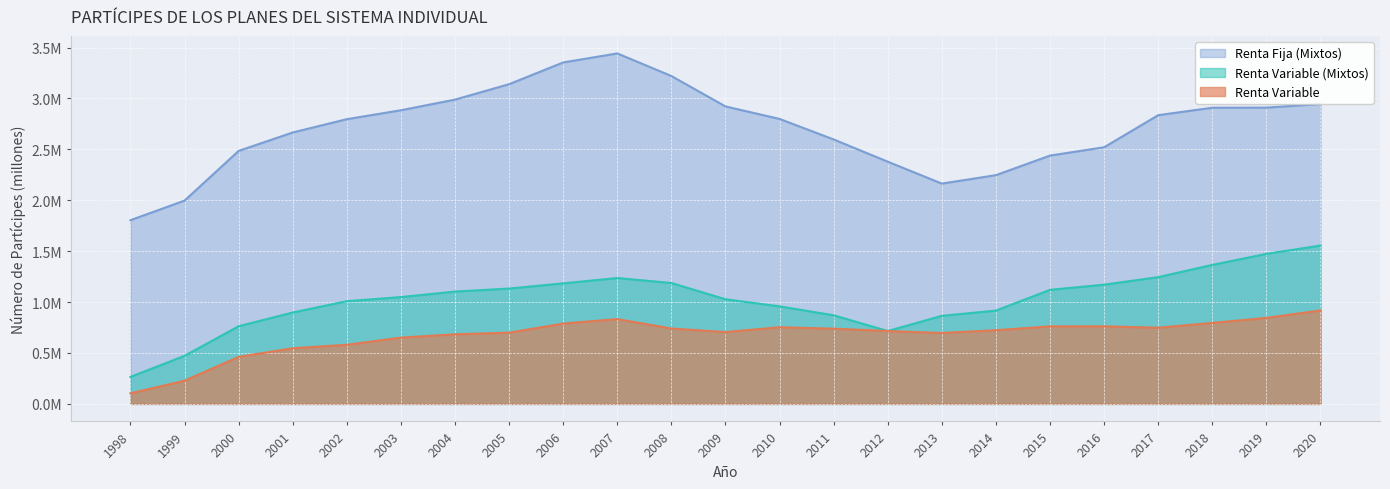

What are all the series names shown in the legend?

Renta Fija (Mixtos), Renta Variable (Mixtos), Renta Variable